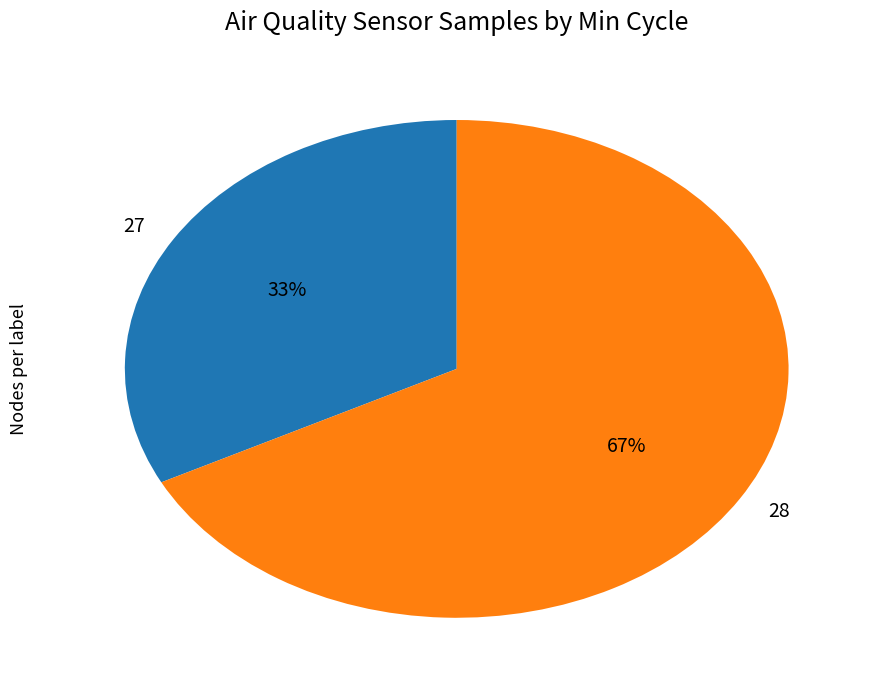

To the nearest percent, what portion does 28 represent?

67%